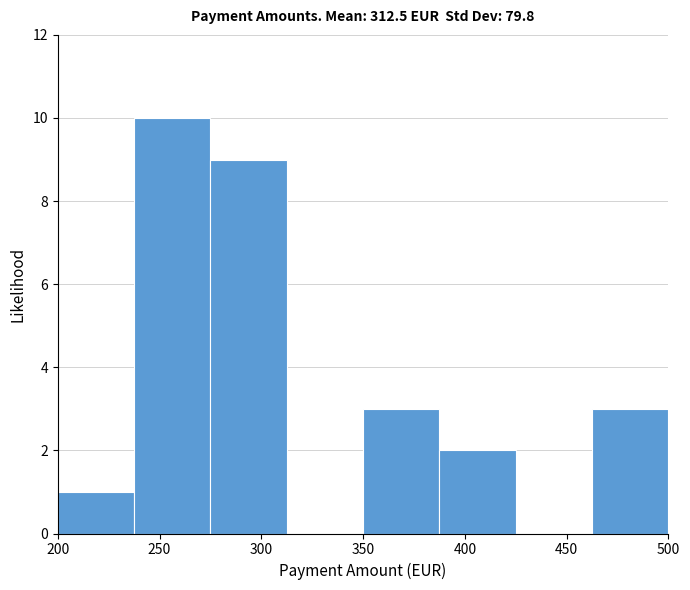

Reading left to right, list every bar in this chart as the range it spans on the x-axis followed by its height. Neither the bar edges nor the heights are printed on the chart, so give them approximately, as read against the axes.

200.0 to 237.5: 1
237.5 to 275.0: 10
275.0 to 312.5: 9
312.5 to 350.0: 0
350.0 to 387.5: 3
387.5 to 425.0: 2
425.0 to 462.5: 0
462.5 to 500.0: 3